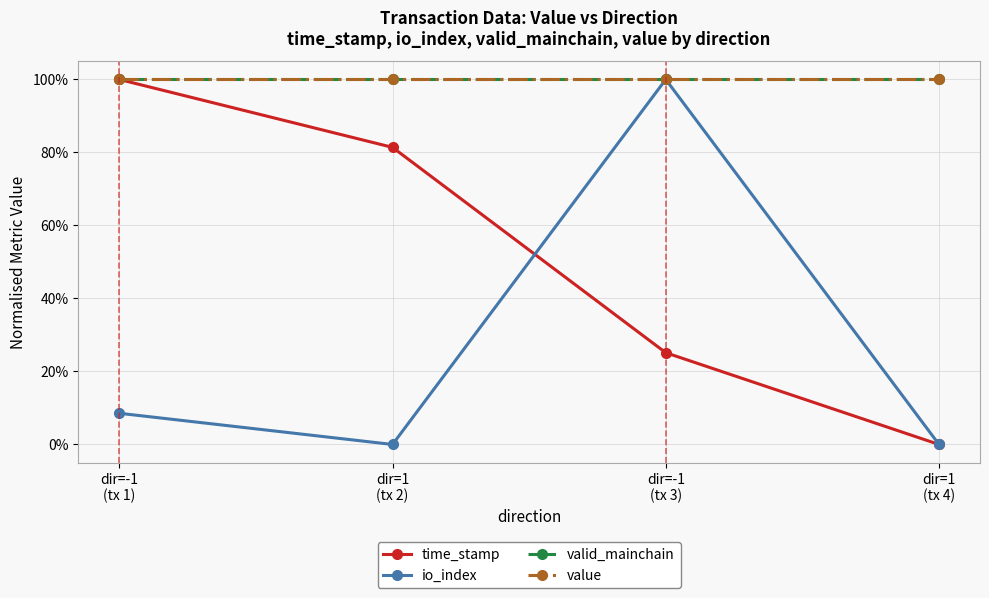

Is this an area chart (filled region under the line)?

No